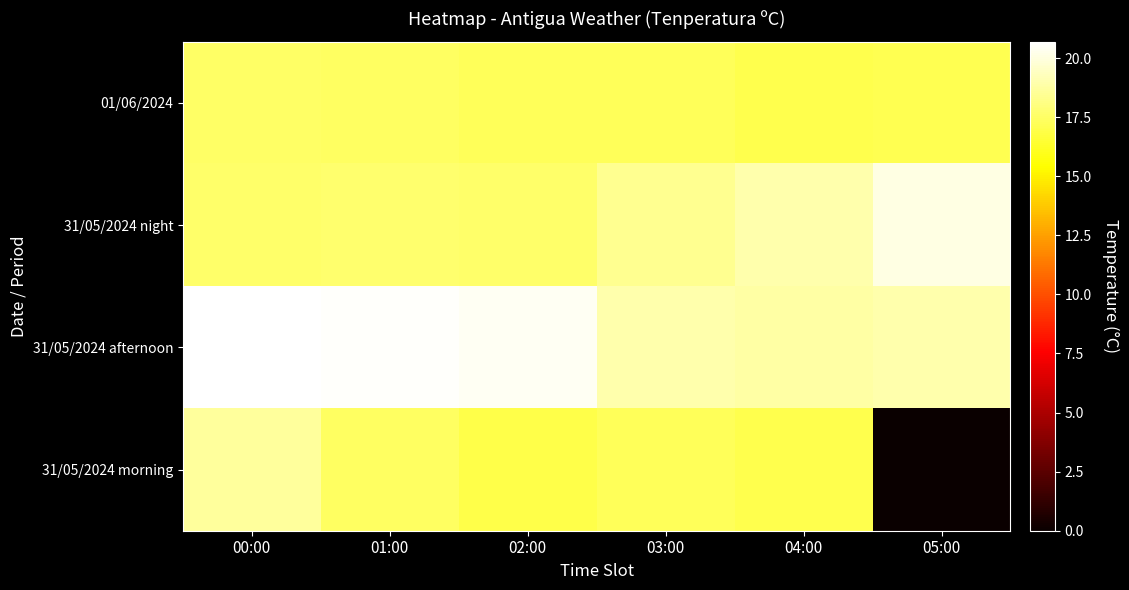

Reading left to right, list all the values displayed in this chart.

01/06/2024: 00:00=17.5	01:00=17.4	02:00=17.3	03:00=17.3	04:00=17.0	05:00=17.1
31/05/2024 night: 00:00=17.6	01:00=17.7	02:00=17.6	03:00=18.4	04:00=19.0	05:00=20.1
31/05/2024 afternoon: 00:00=20.7	01:00=20.6	02:00=20.4	03:00=19.0	04:00=18.8	05:00=19.0
31/05/2024 morning: 00:00=18.6	01:00=17.4	02:00=16.9	03:00=17.3	04:00=17.0	05:00=0.0